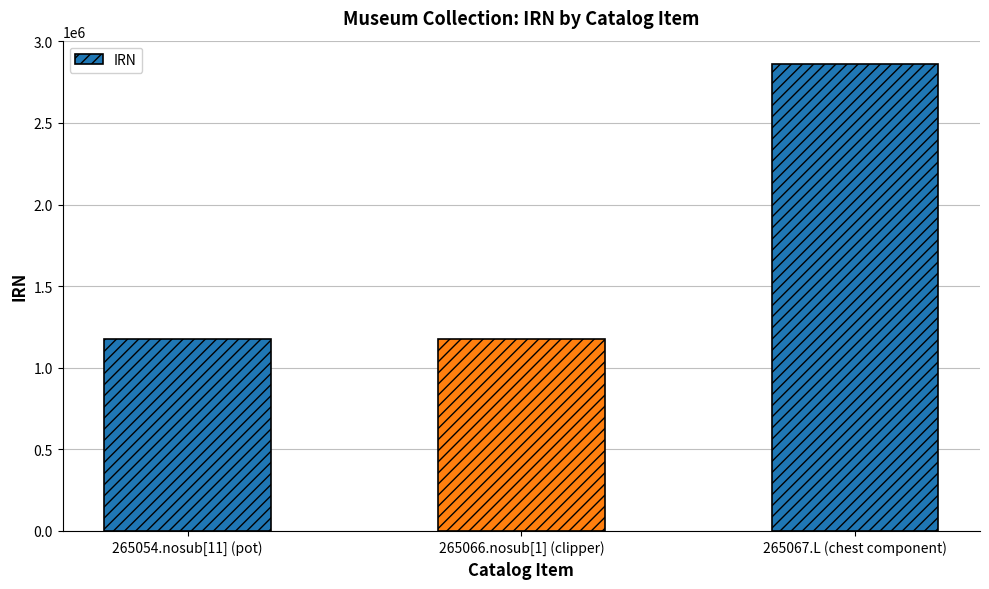

What is the average value?

1736452